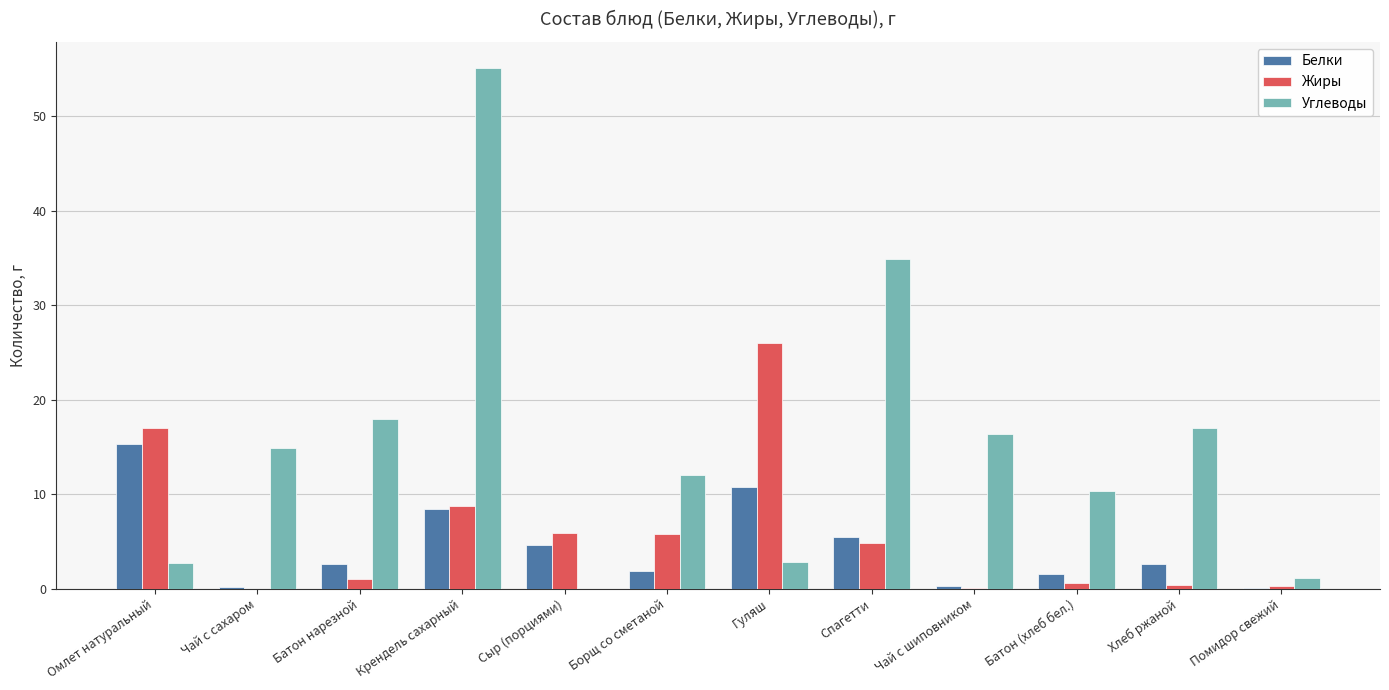

How many groups of bars are there?

12